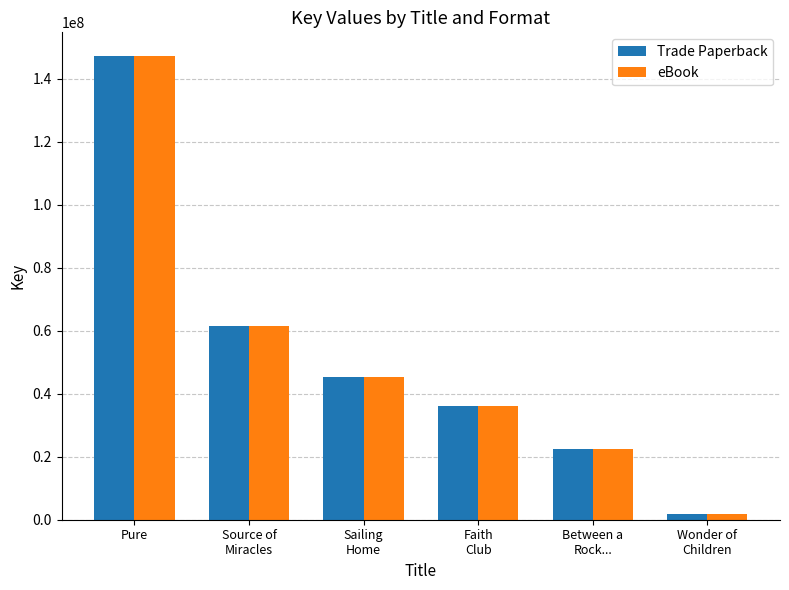

Are the bars horizontal?

No